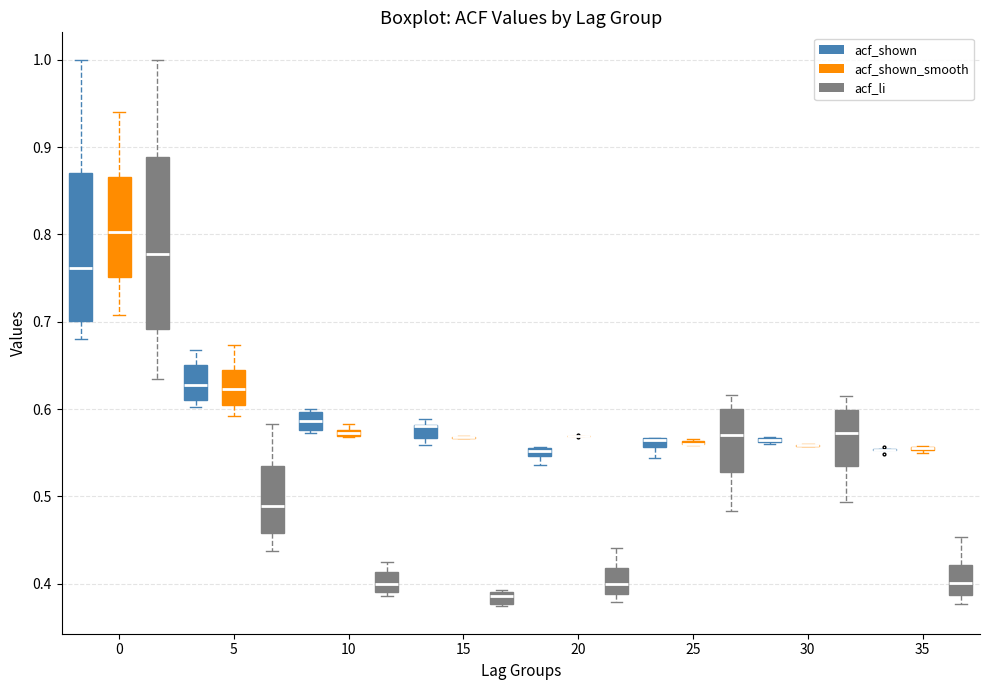

Where does the upper whisker of the box for 25 (acf_li) end on the y-axis? The values are not printed on the chart, so give them approximately, as read against the axis.

0.62